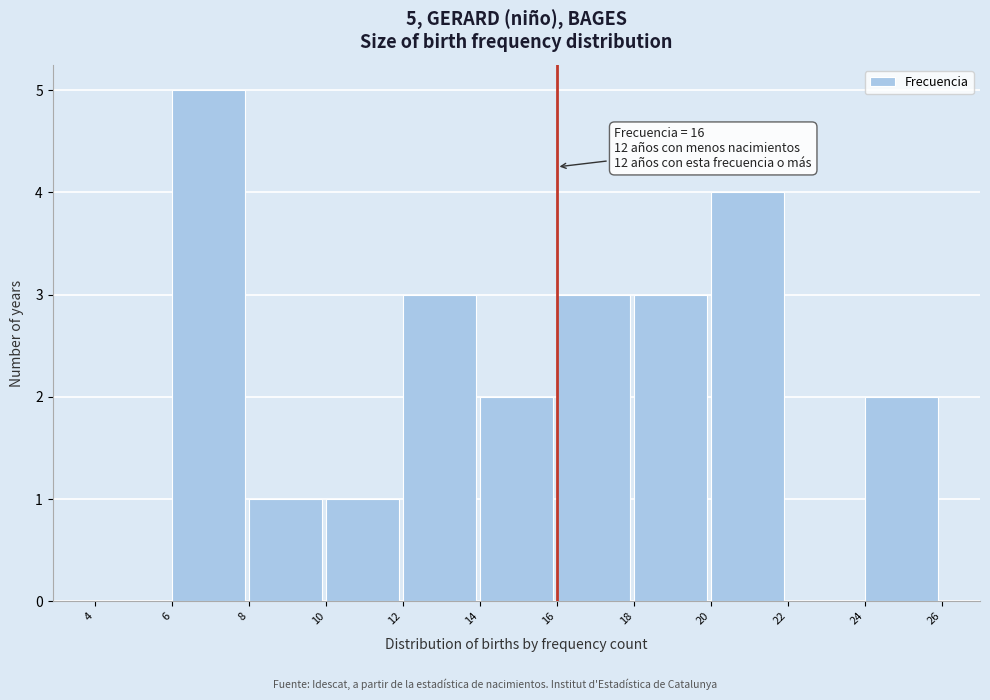

Which range on the x-axis has the tallest bar?

6 to 8